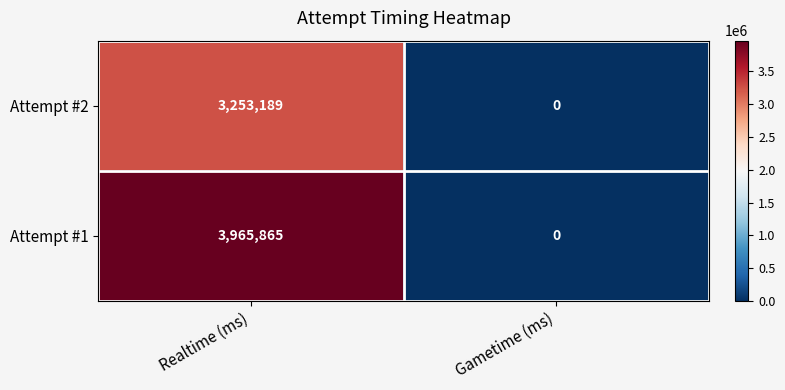

List the series in order of their overall mean, highest first.

Attempt #1, Attempt #2